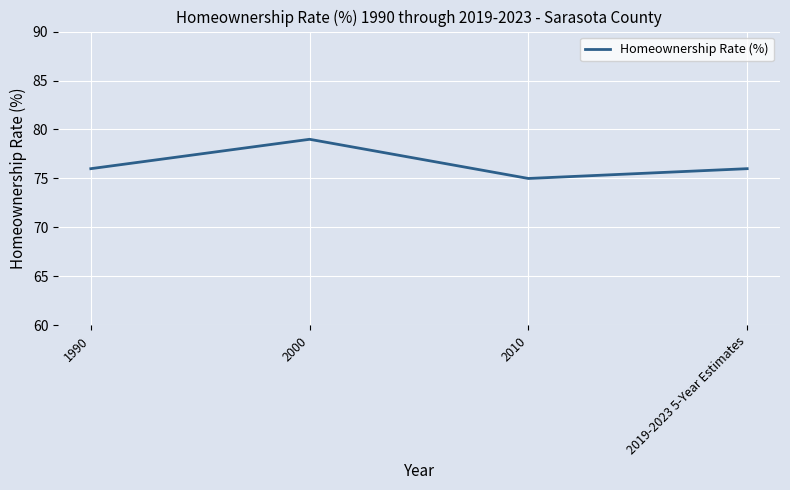

Count the values in the range 76 to 79.

3